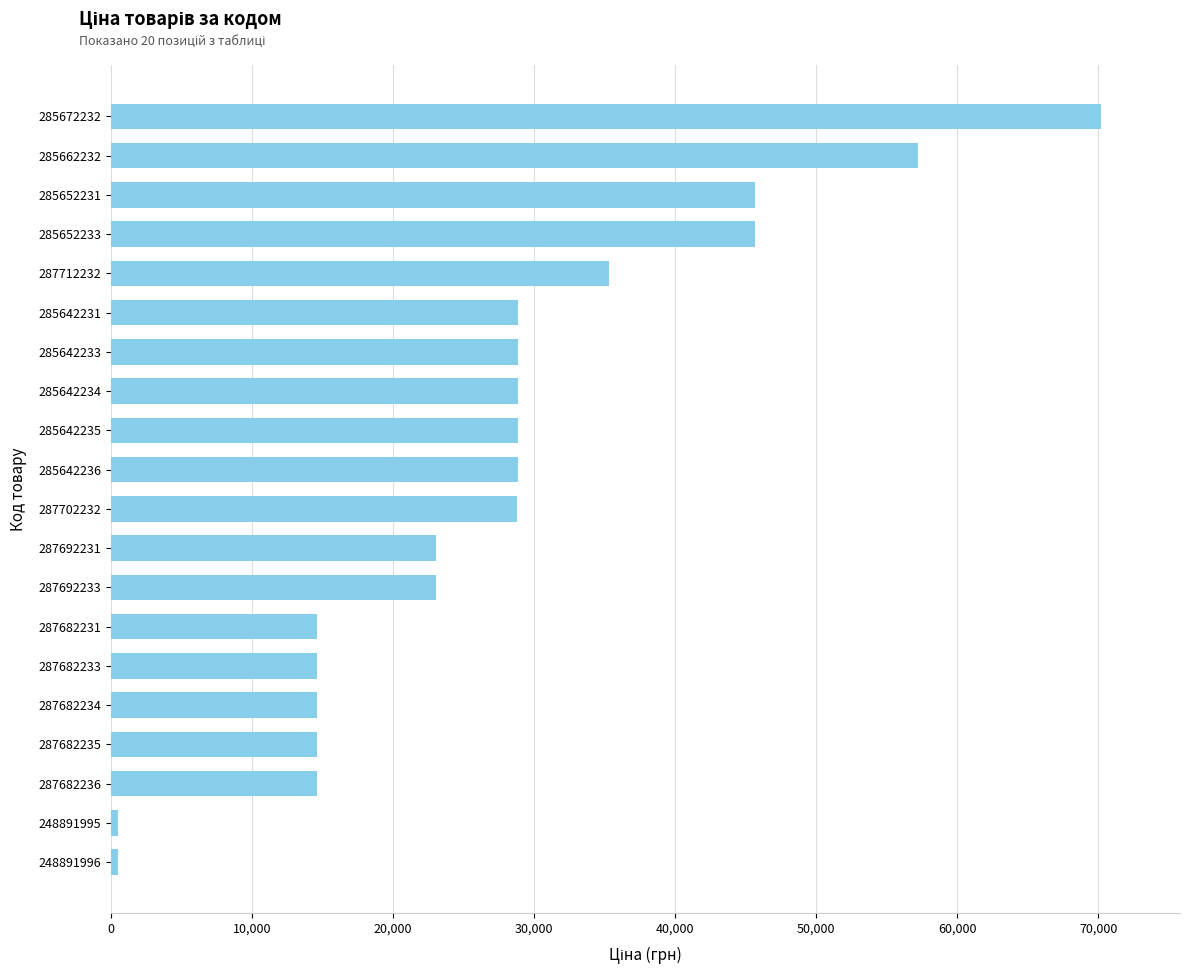

What is the change in value from 287682236 to 287712232?

+20645.5